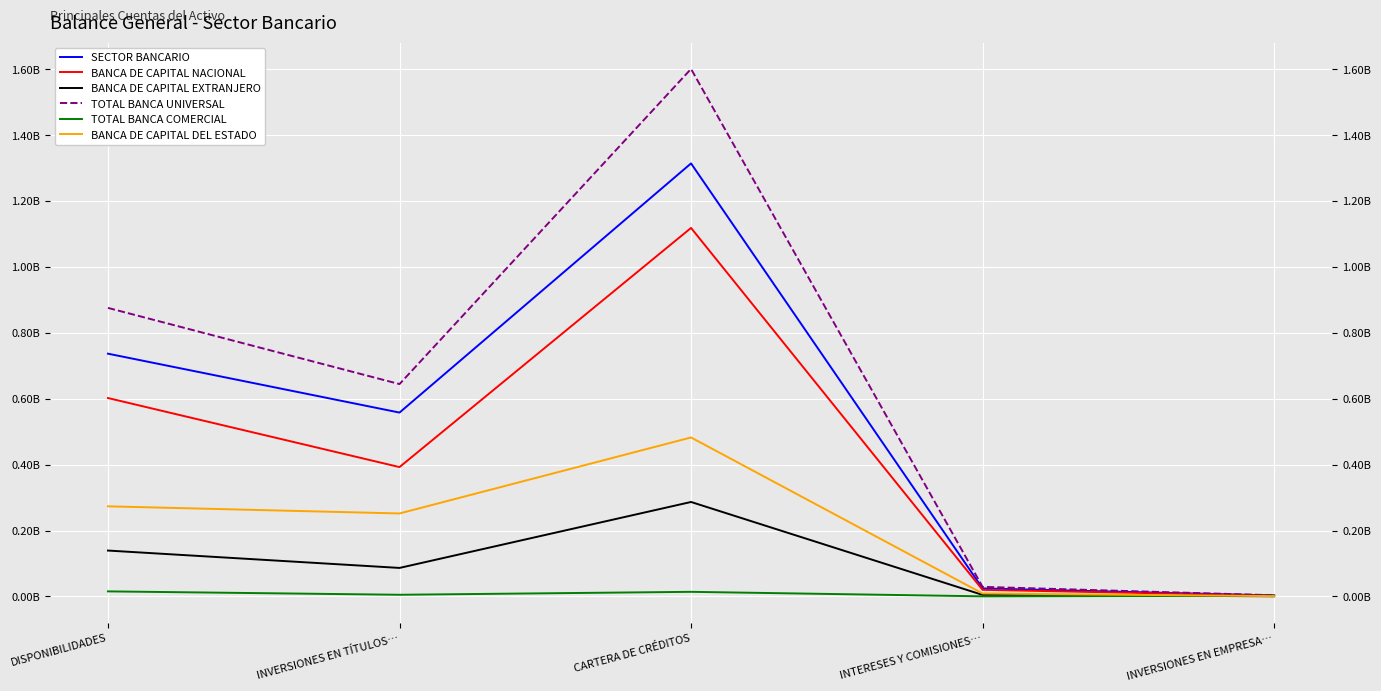

At which label does BANCA DE CAPITAL NACIONAL reach its peak?

CARTERA DE CRÉDITOS